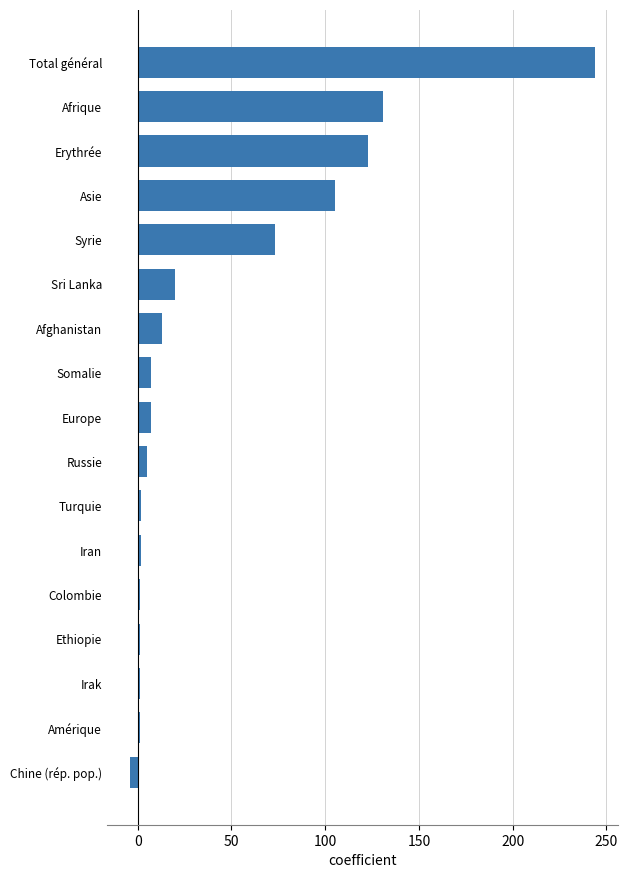

What is the average value?

43